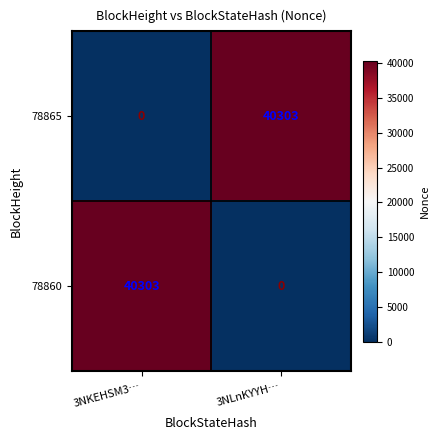

At which label is 78860 closest to 20151?

3NLnKYYH…